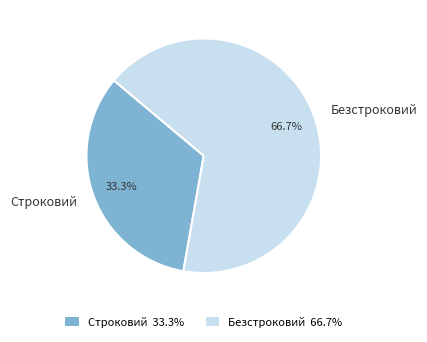

The Безстроковий slice represents 81% of the pie. True or false?

False